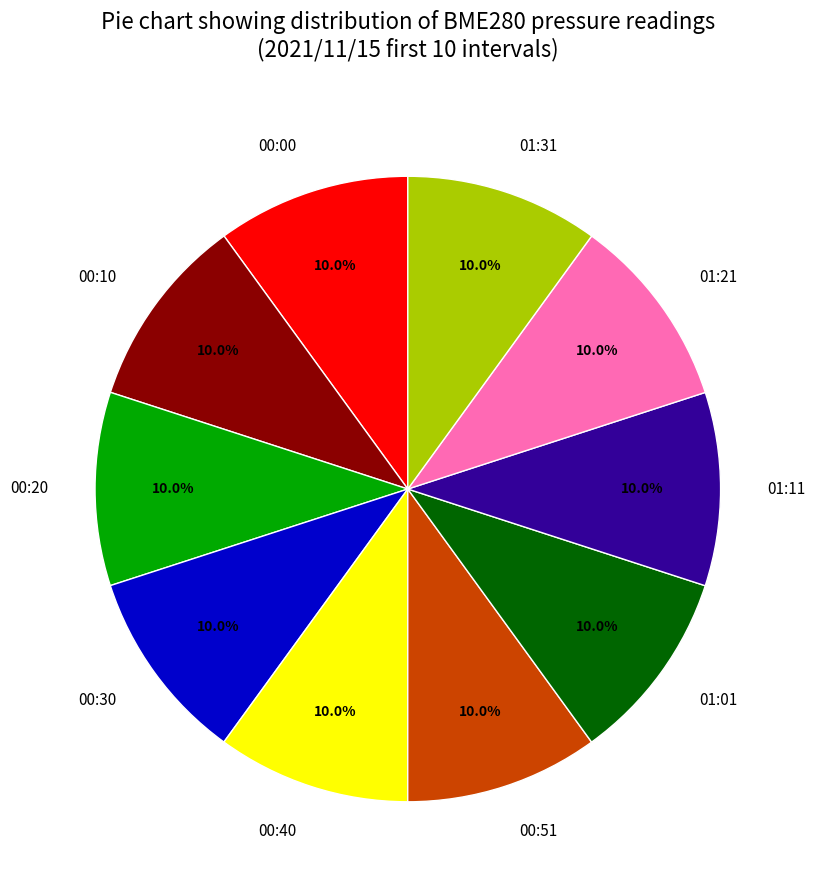

Do 00:00 and 00:30 together represent more than half of the pie?

No